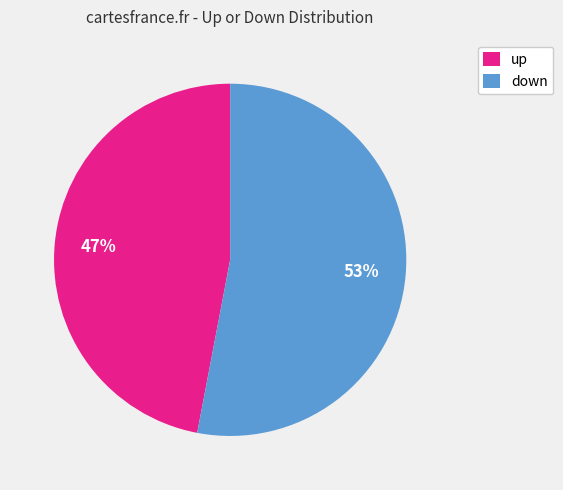

Is up the majority of the pie?

No